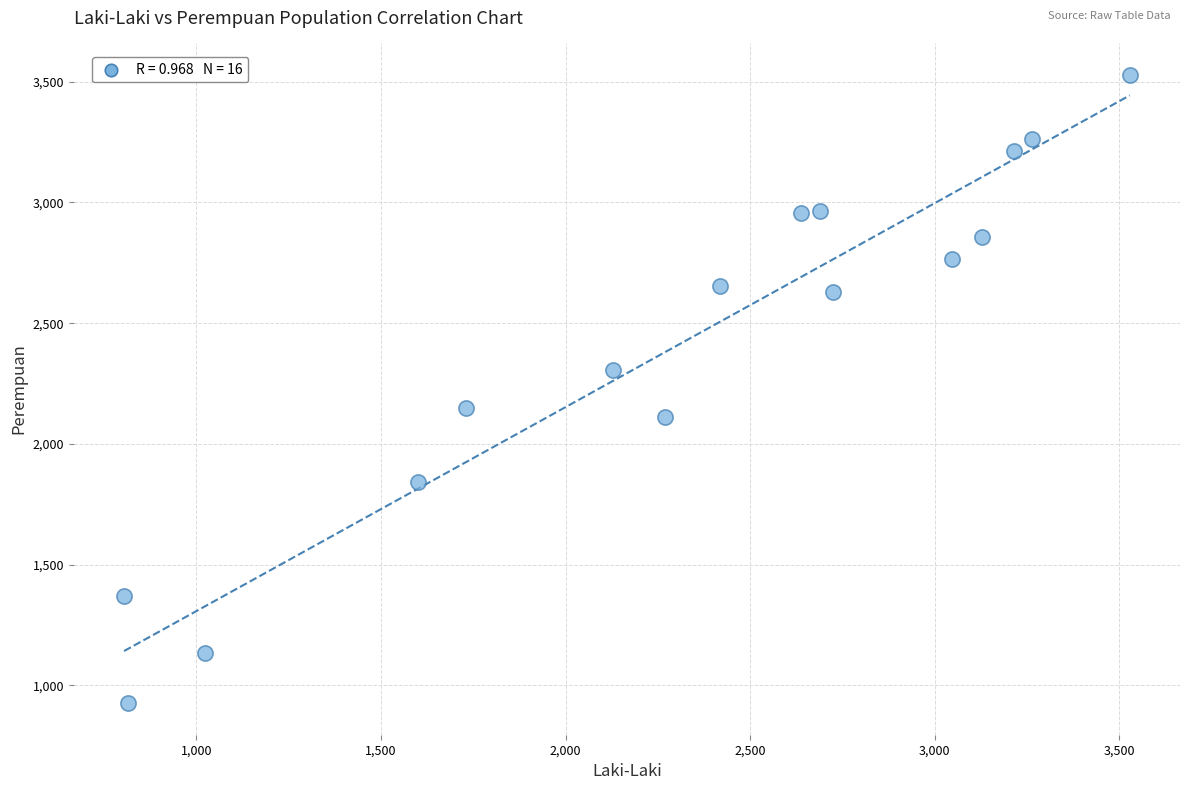

What is the range of X values (max minus min)?

2724